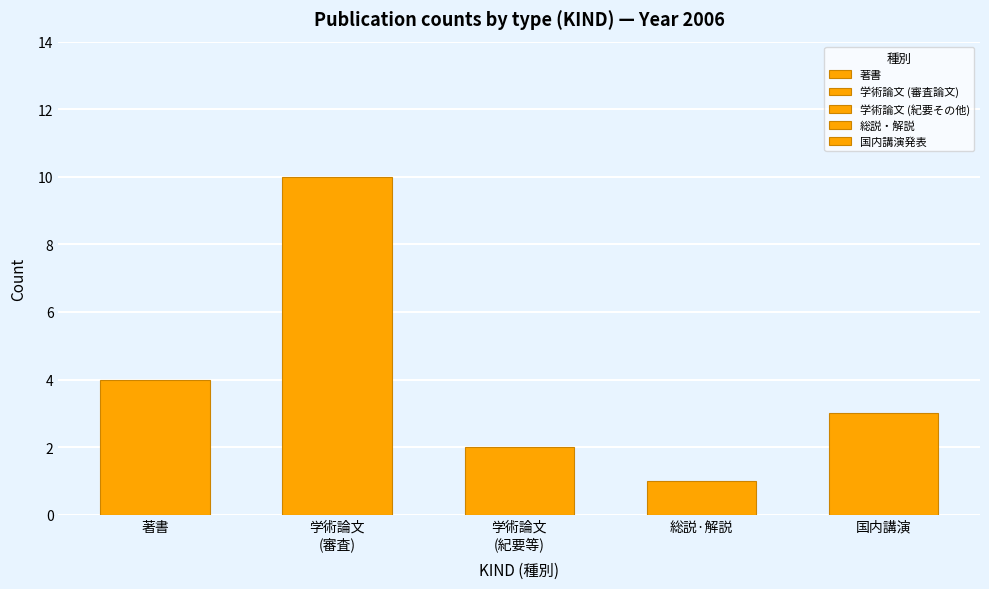

At how many categories does at least one series exceed 8?

1